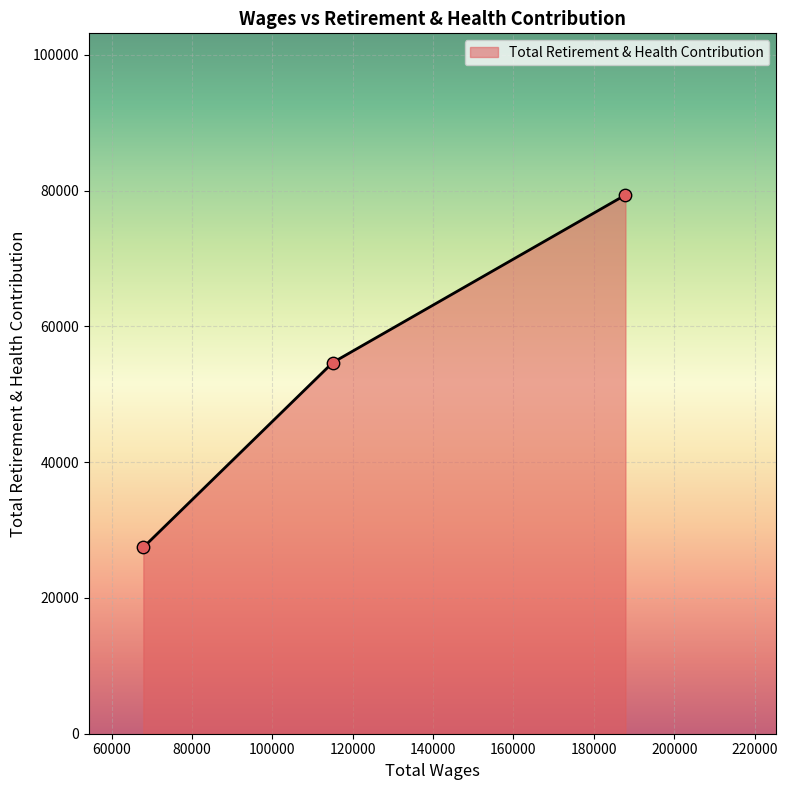

What is the sum of all values?

161503